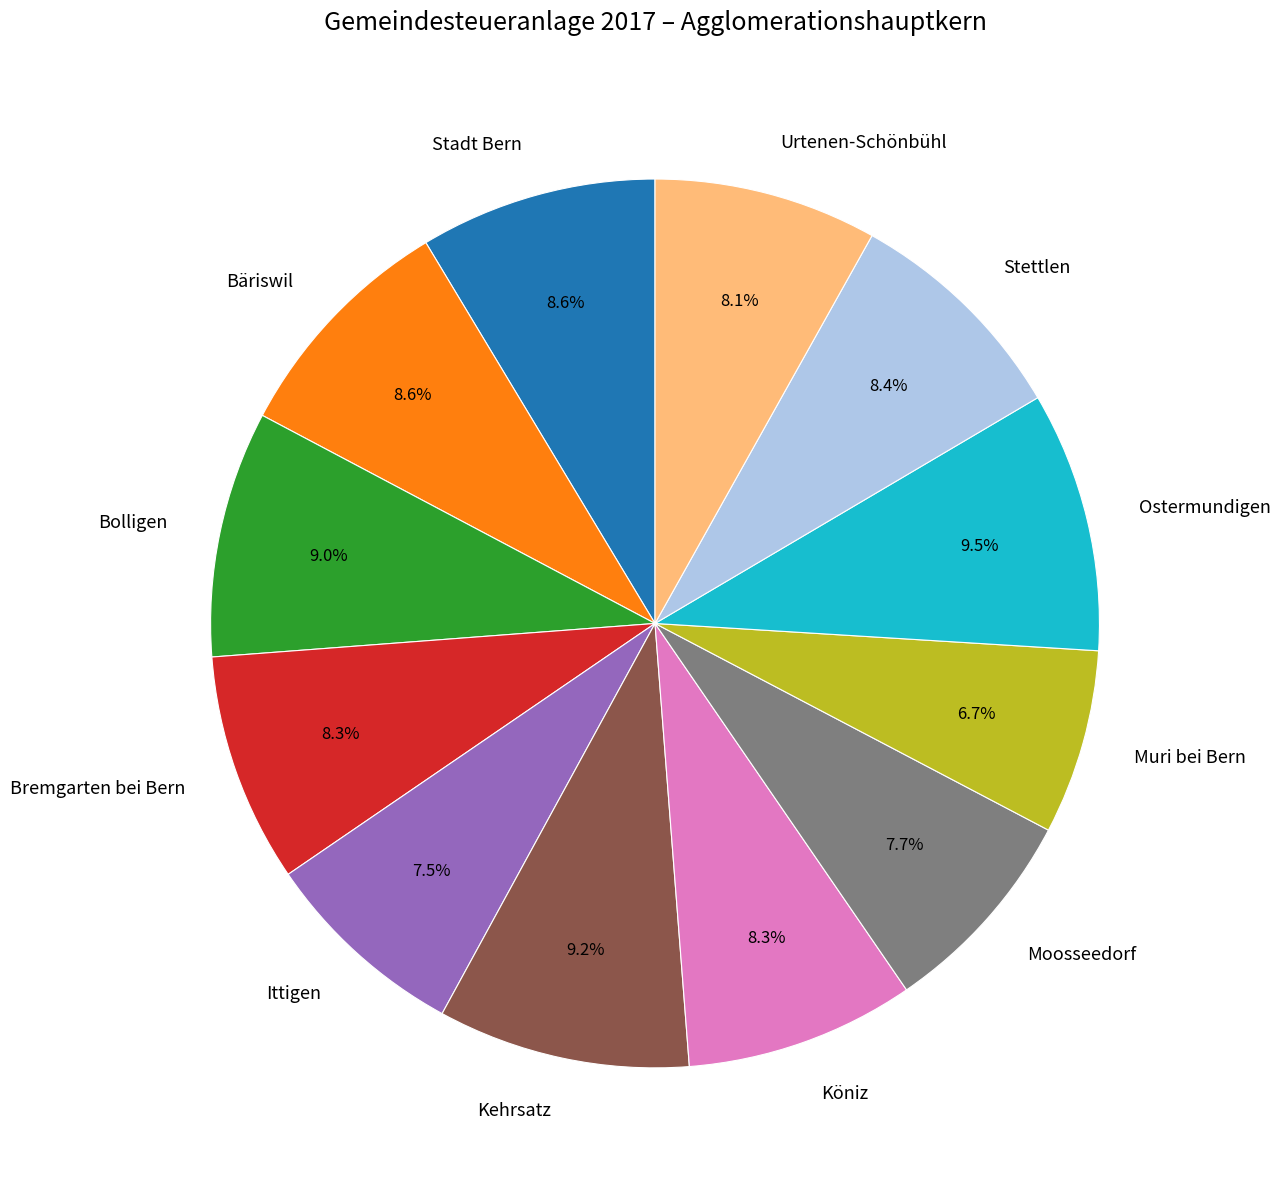

How much of the chart is everything except Muri bei Bern?

93.3%